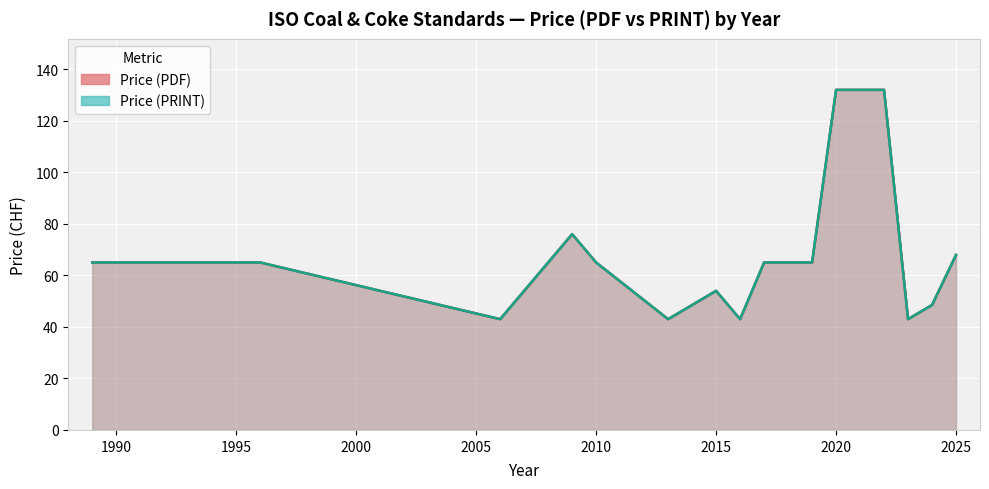

True or false: Price (PRINT) and Price (PDF) cross at least once.

False